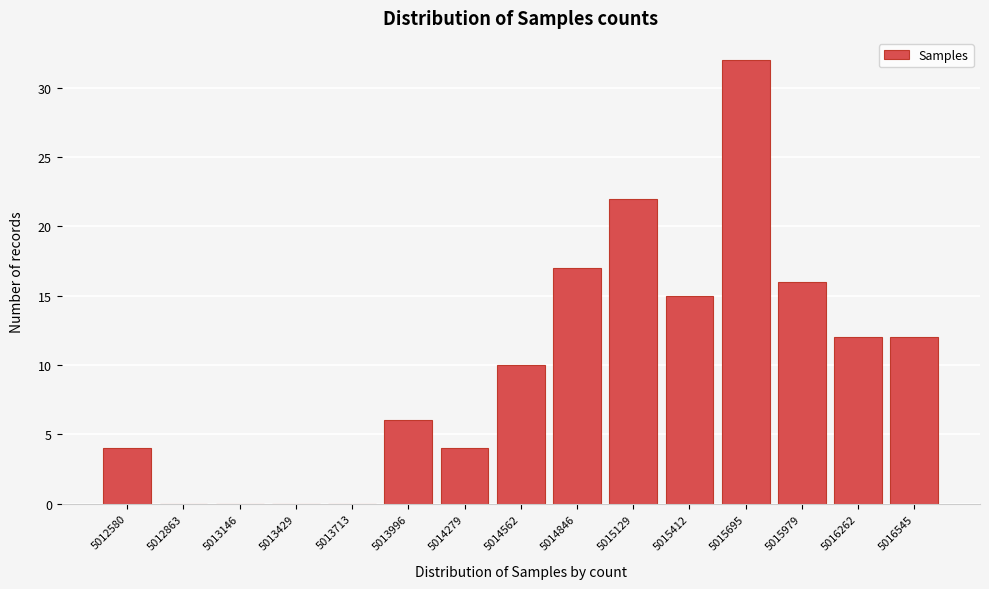

Reading left to right, transcribe all the data shown in this chart.

5012580=4	5012863=0	5013146=0	5013429=0	5013713=0	5013996=6	5014279=4	5014562=10	5014846=17	5015129=22	5015412=15	5015695=32	5015979=16	5016262=12	5016545=12